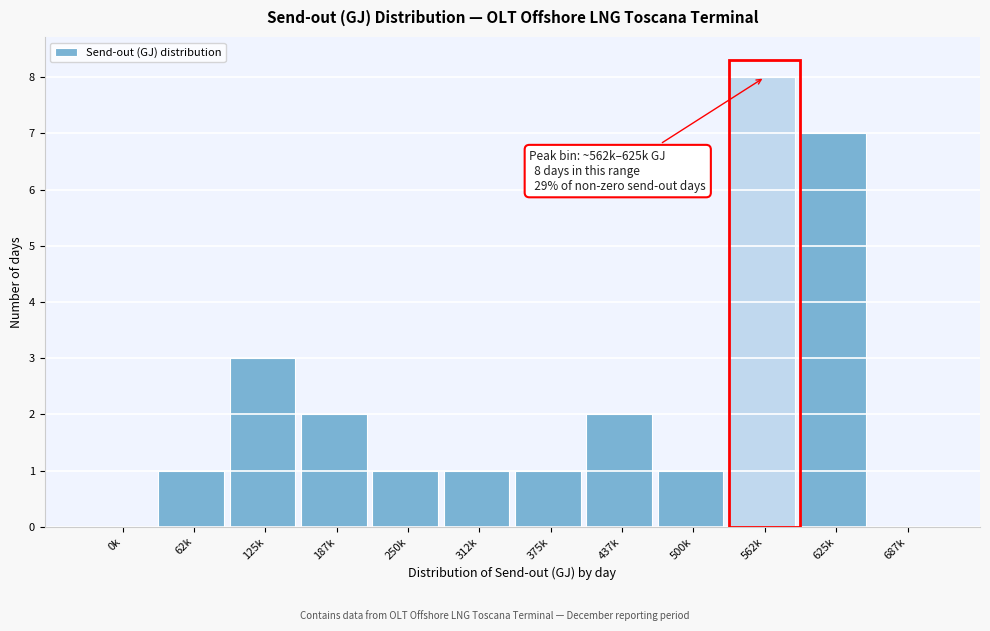

Reading left to right, extract all data points from this chart.

0k=0	62k=1	125k=3	187k=2	250k=1	312k=1	375k=1	437k=2	500k=1	562k=8	625k=7	687k=0